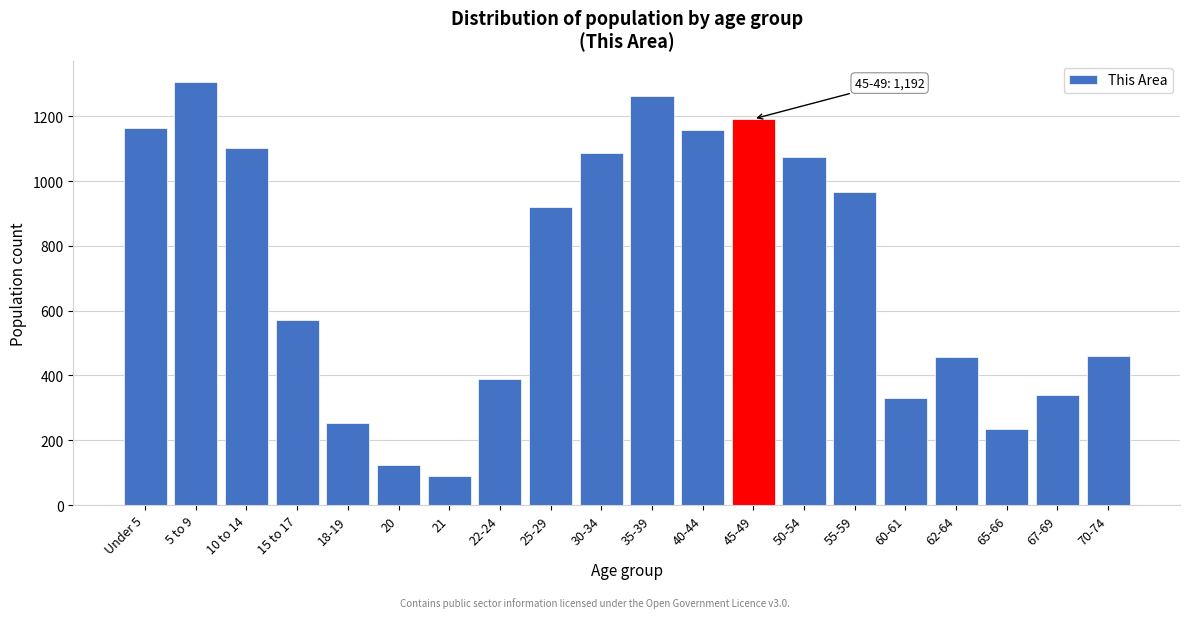

What is the value of the 20th bar from the left?

461